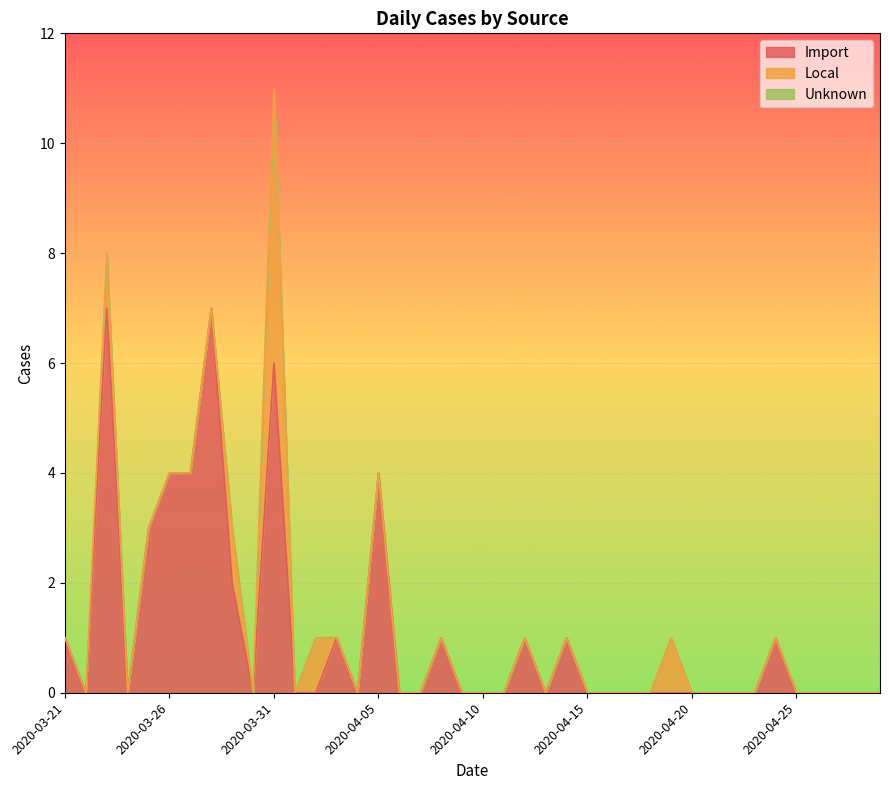

What is the average value of the Import series?

1